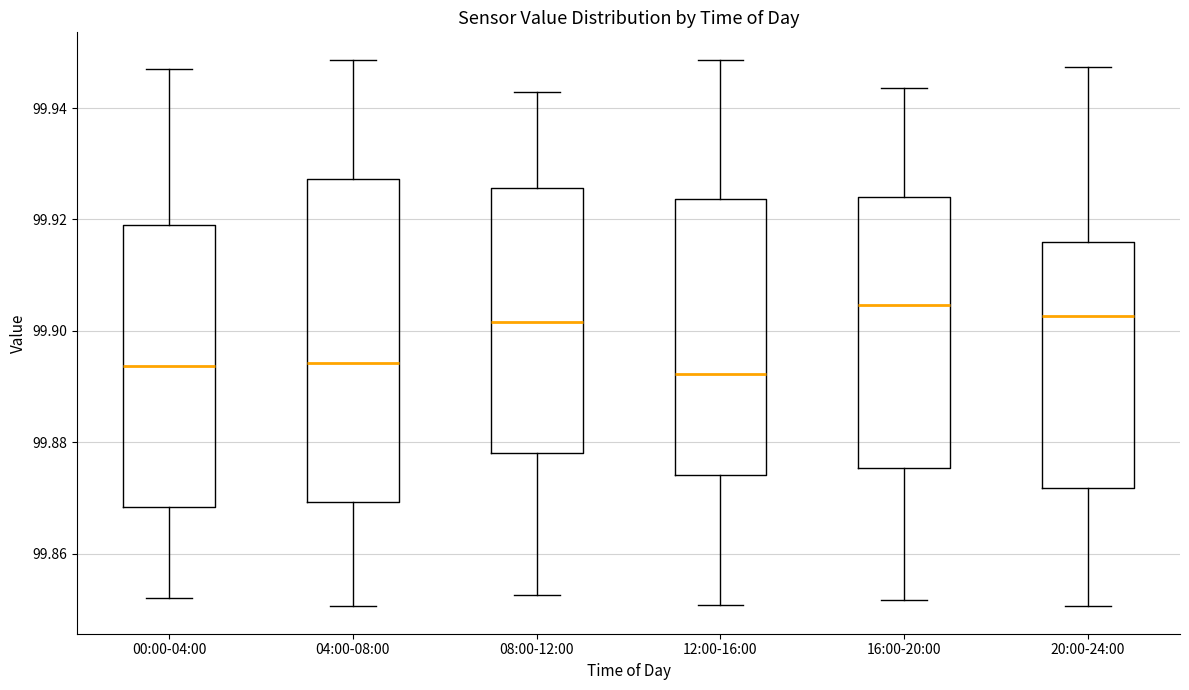

Reading left to right, read every box against the y-axis: the position of its median line, the range the box covers, and the ends of its whiskers. The values are not printed on the chart, so give them approximately, as read against the axis.

00:00-04:00: median 99.894, box 99.868 to 99.920, whiskers 99.852 to 99.946
04:00-08:00: median 99.894, box 99.870 to 99.928, whiskers 99.850 to 99.948
08:00-12:00: median 99.902, box 99.878 to 99.926, whiskers 99.852 to 99.942
12:00-16:00: median 99.892, box 99.874 to 99.924, whiskers 99.850 to 99.948
16:00-20:00: median 99.904, box 99.876 to 99.924, whiskers 99.852 to 99.944
20:00-24:00: median 99.902, box 99.872 to 99.916, whiskers 99.850 to 99.948